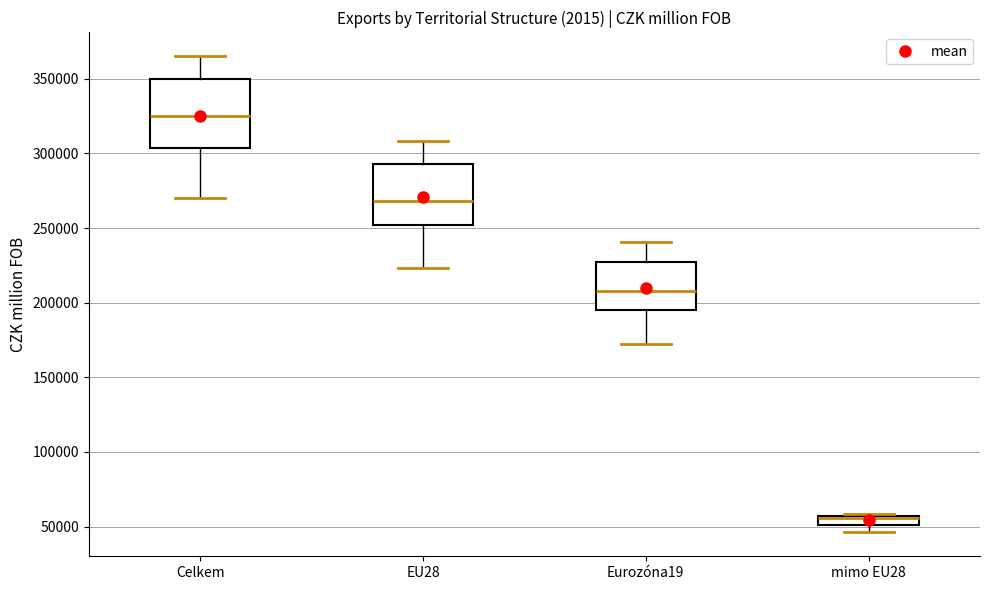

Where is the upper edge of the box for EU28 on the y-axis? The values are not printed on the chart, so give them approximately, as read against the axis.

295000